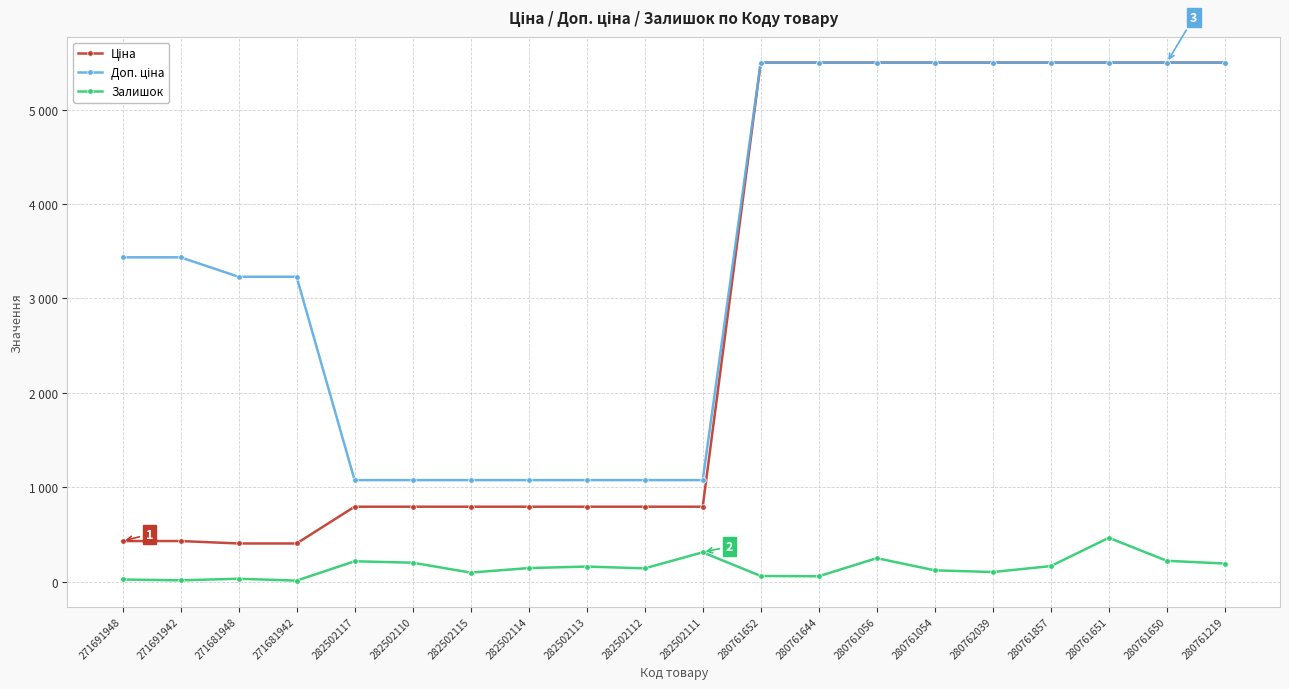

Does the chart have visible grid lines?

Yes